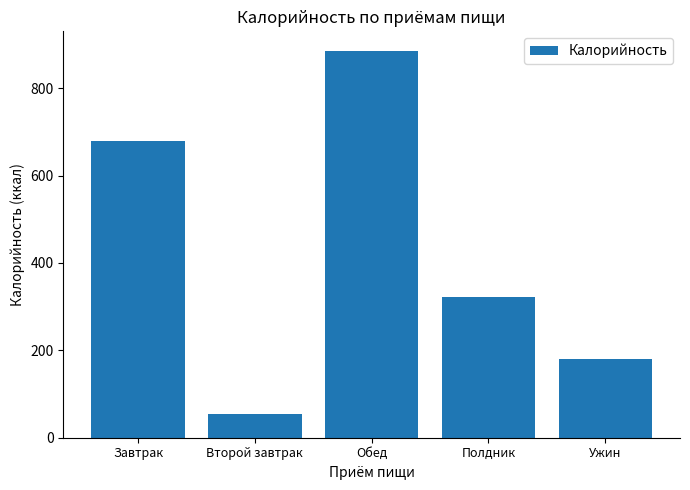

How many data points are less than 322?

2